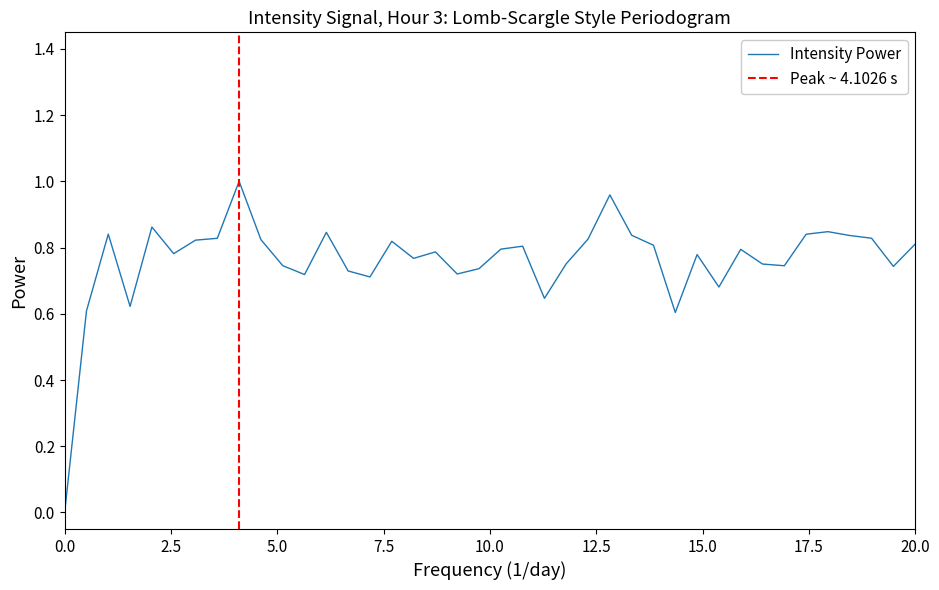

How many lines are shown in the chart?

1